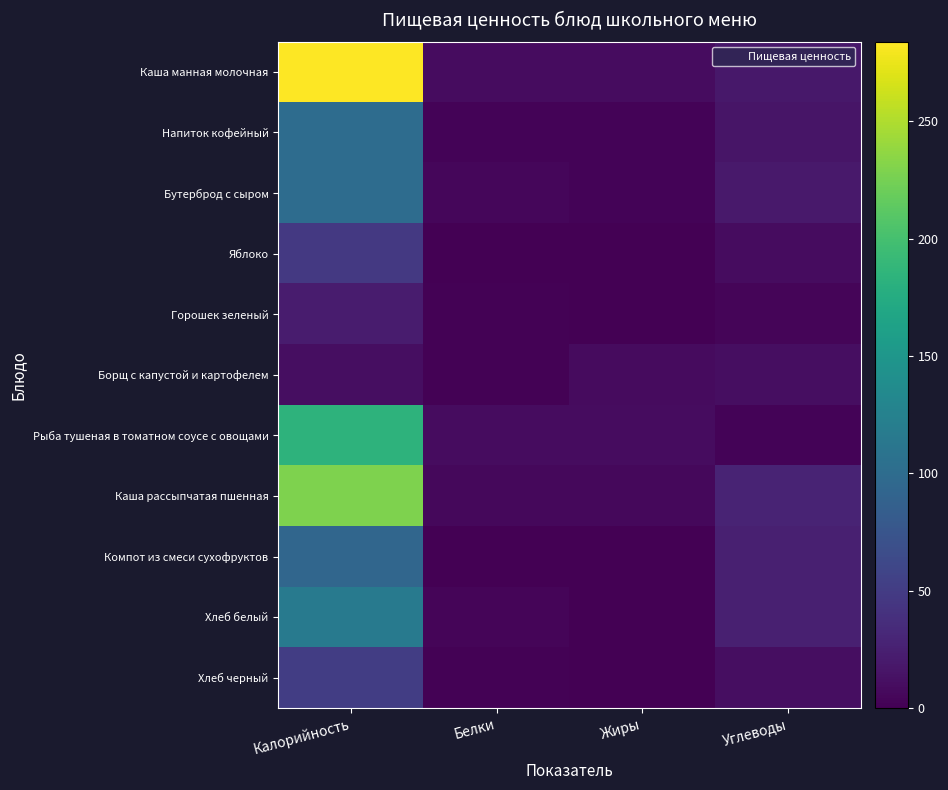

Which series changed the most between Белки and Жиры?

Борщ с капустой и картофелем